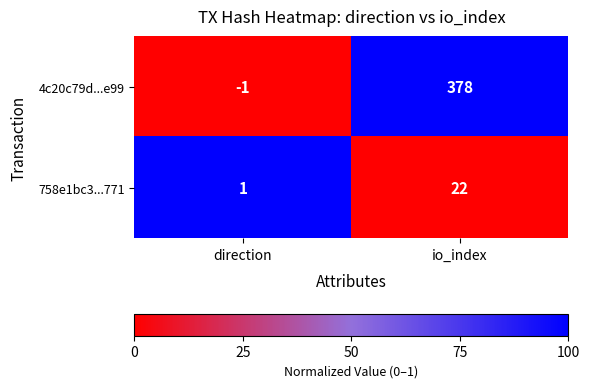

True or false: 758e1bc3...771 has a value of 22 at io_index.

True